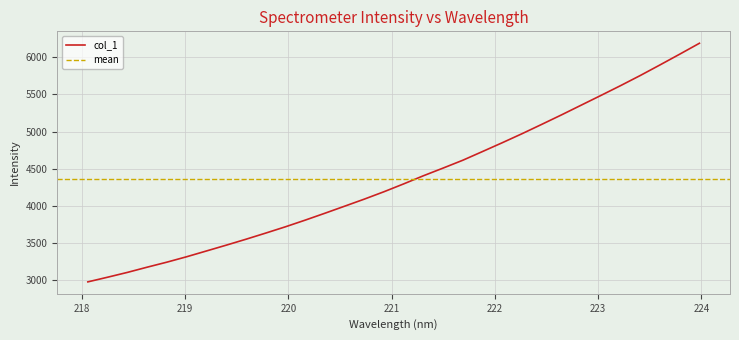

Is it true that the value at 223.408 is 9174.8?

False